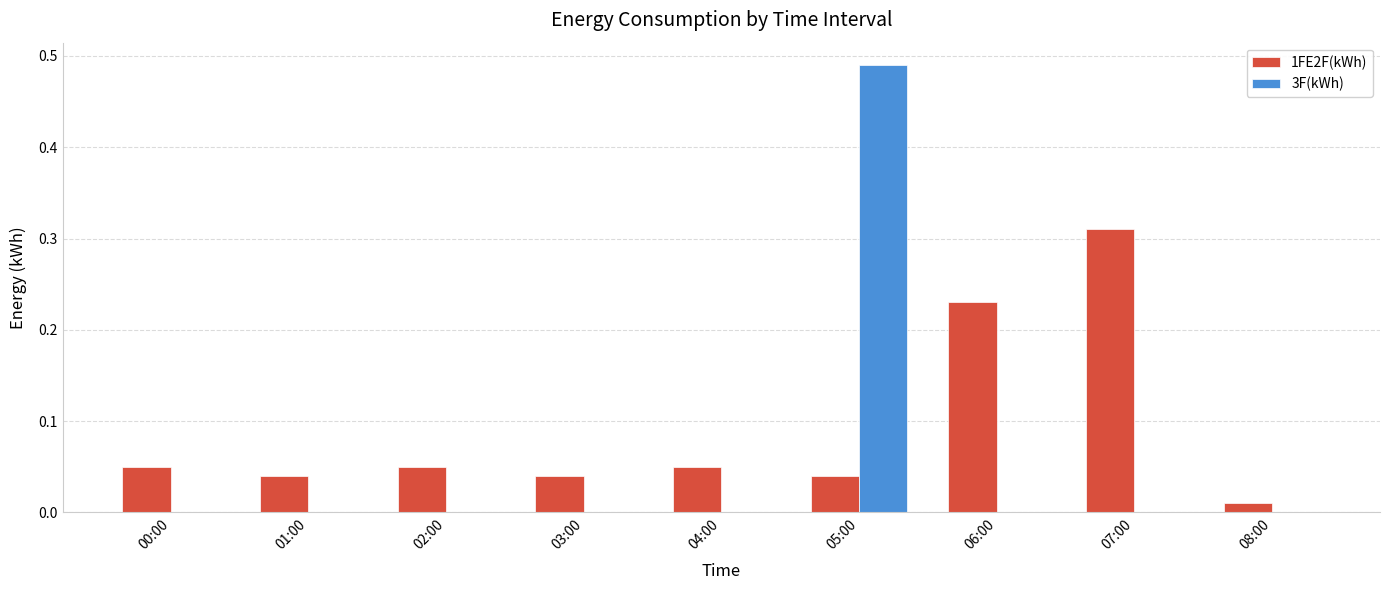

Is it true that 3F(kWh) equals -0.2 at 03:00?

False